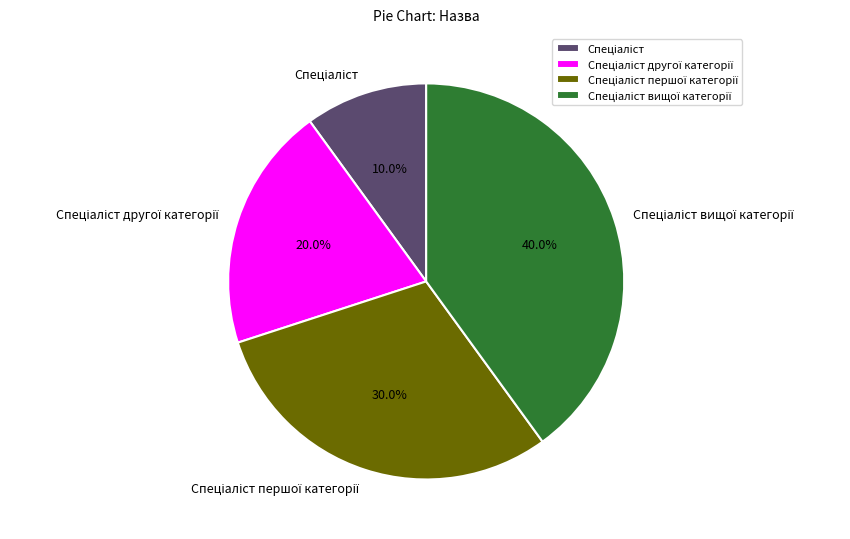

Is there a majority slice in this chart?

No